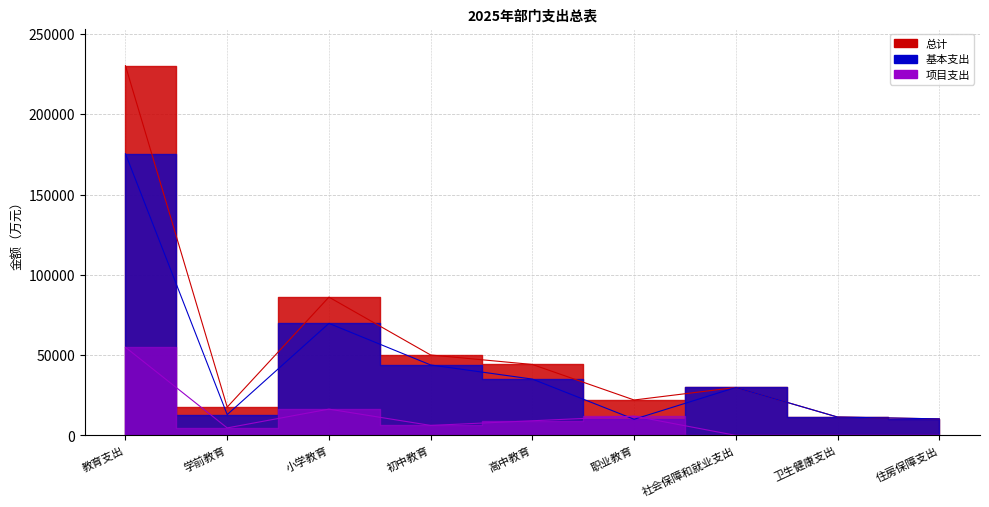

Between 小学教育 and 住房保障支出, which series saw the biggest shift?

总计